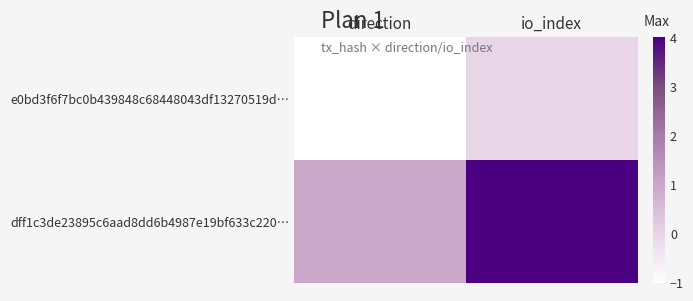

Reading left to right, transcribe all the data shown in this chart.

e0bd3f6f7bc0b439848c68448043df13270519d…: direction=-1	io_index=0
dff1c3de23895c6aad8dd6b4987e19bf633c220…: direction=1	io_index=4